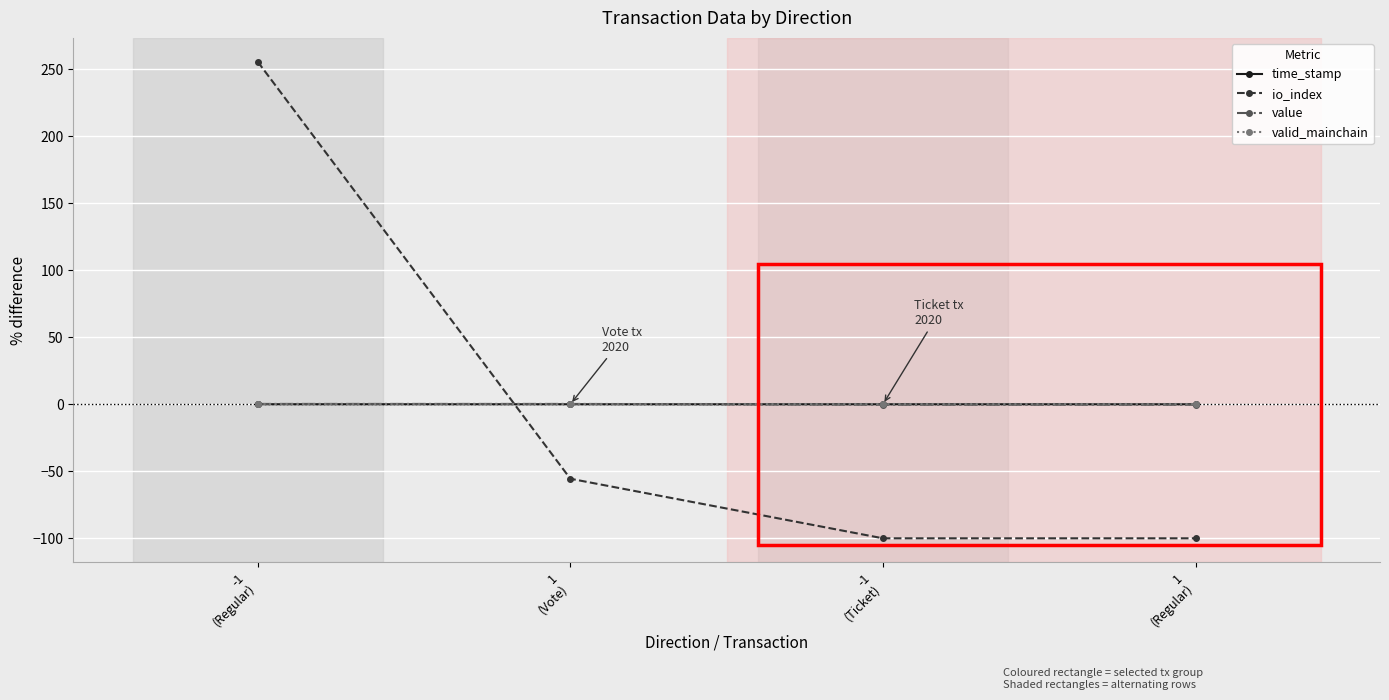

After their last crossing, which series has the higher values: io_index or time_stamp?

time_stamp